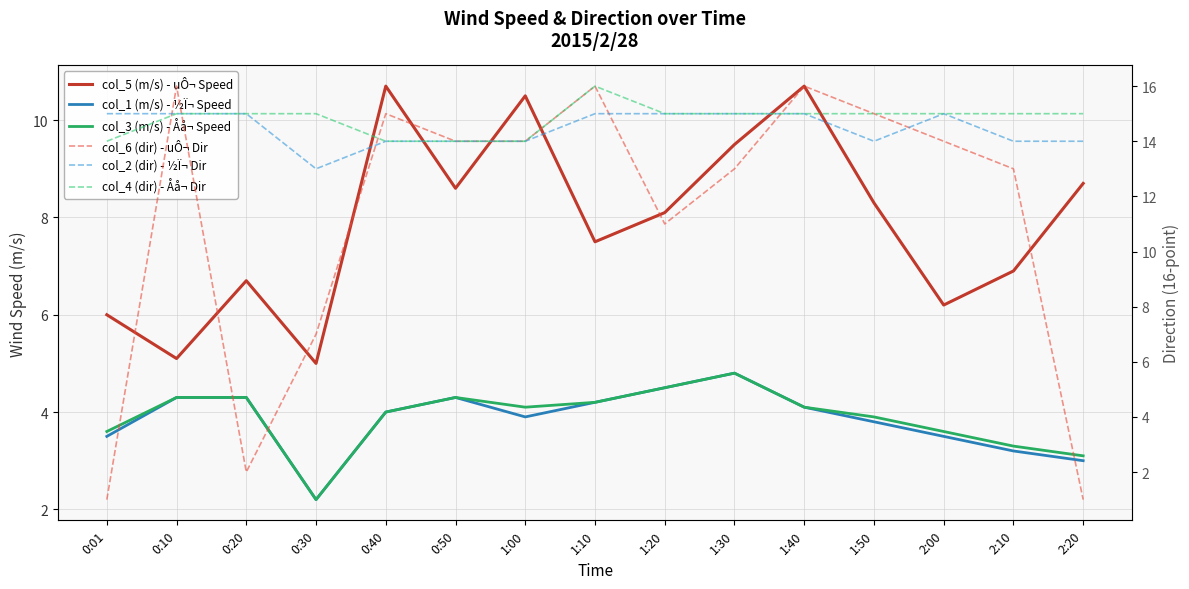

The value of col_3 (m/s) - Åå¬ Speed at 1:20 is 4.5. True or false?

True